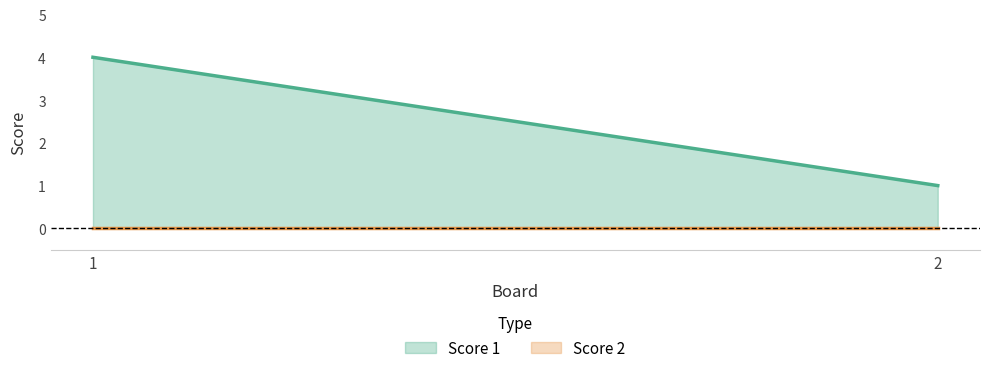

Which category has the highest value in the Score 2 series?

1